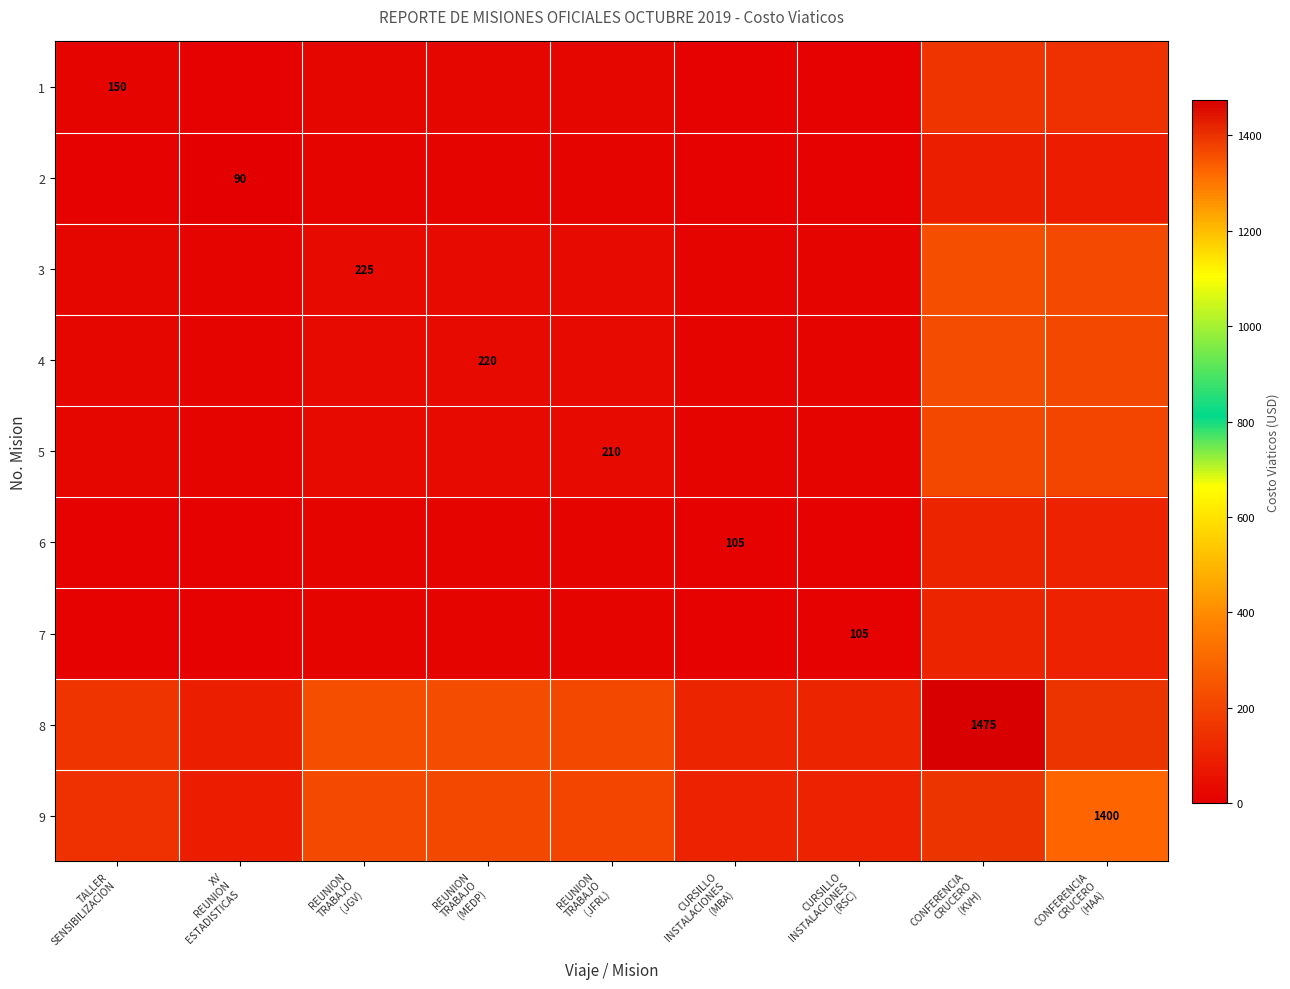

True or false: 3 has a value of 17.4 at REUNION TRABAJO (MEDP).

False